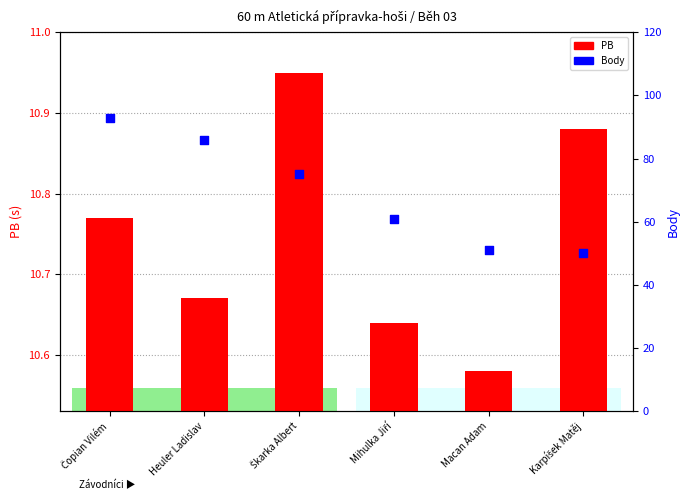

What is the total value across all series at Škarka Albert?

86.0